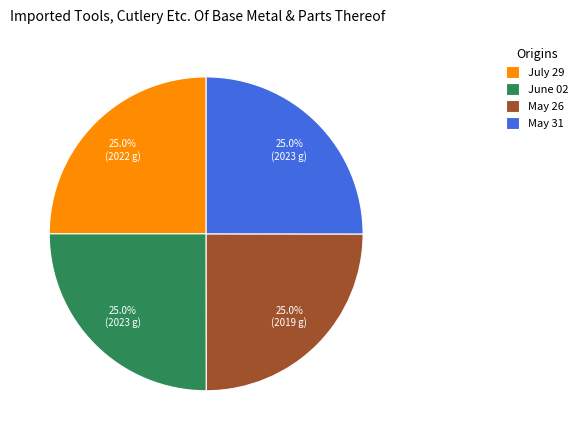

What percentage is the July 29 slice, to the nearest percent?

25%